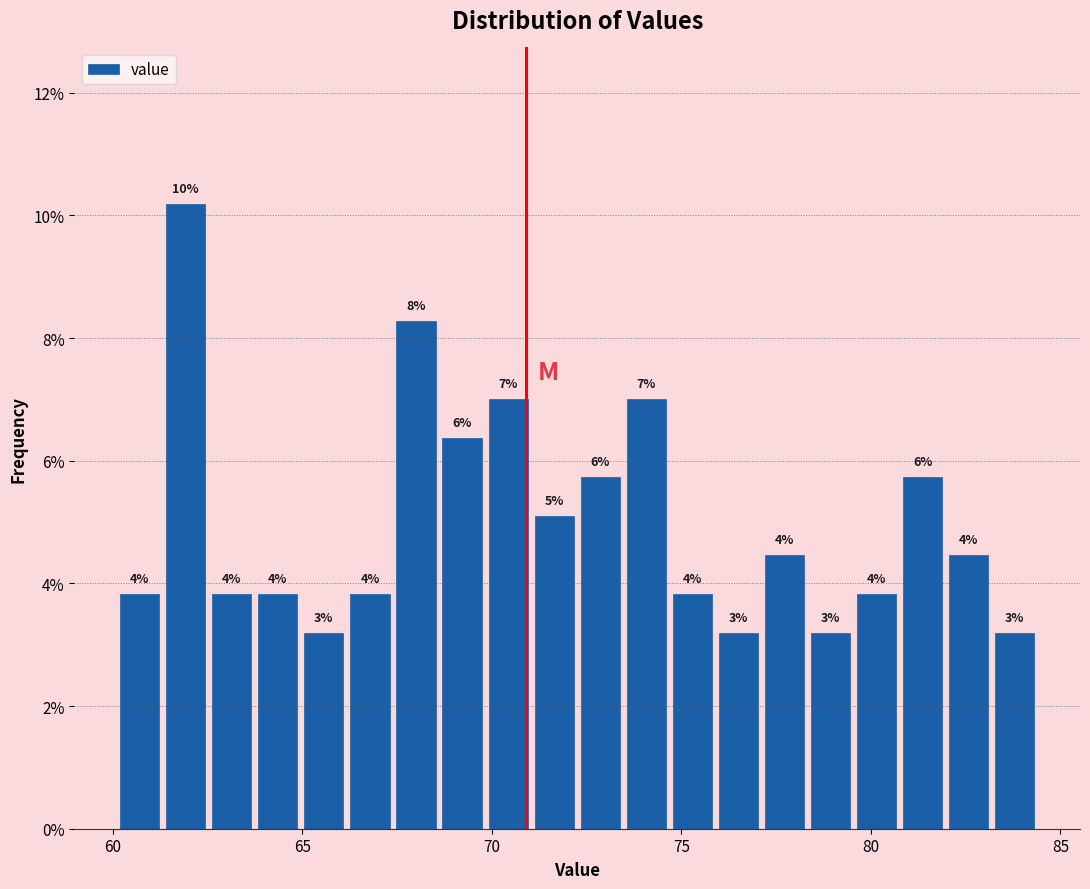

Around what value on the x-axis is the tallest bar? Give the approximate position of its centre, as read against the axis.

62.0